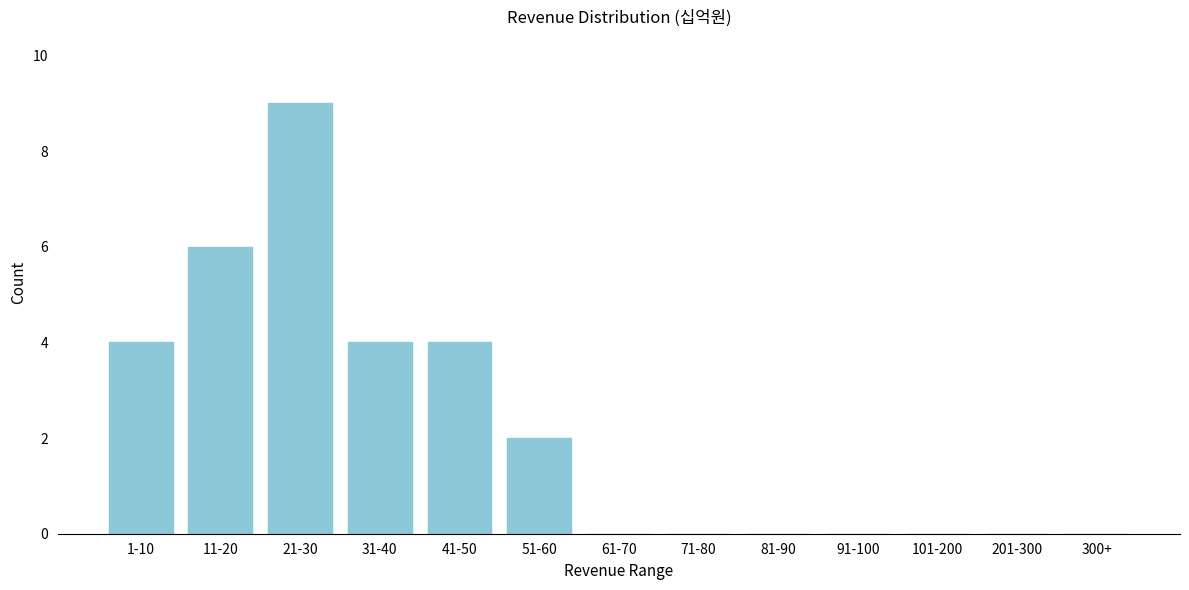

Reading right to left, transcribe all the data shown in this chart.

300+=0	201-300=0	101-200=0	91-100=0	81-90=0	71-80=0	61-70=0	51-60=2	41-50=4	31-40=4	21-30=9	11-20=6	1-10=4